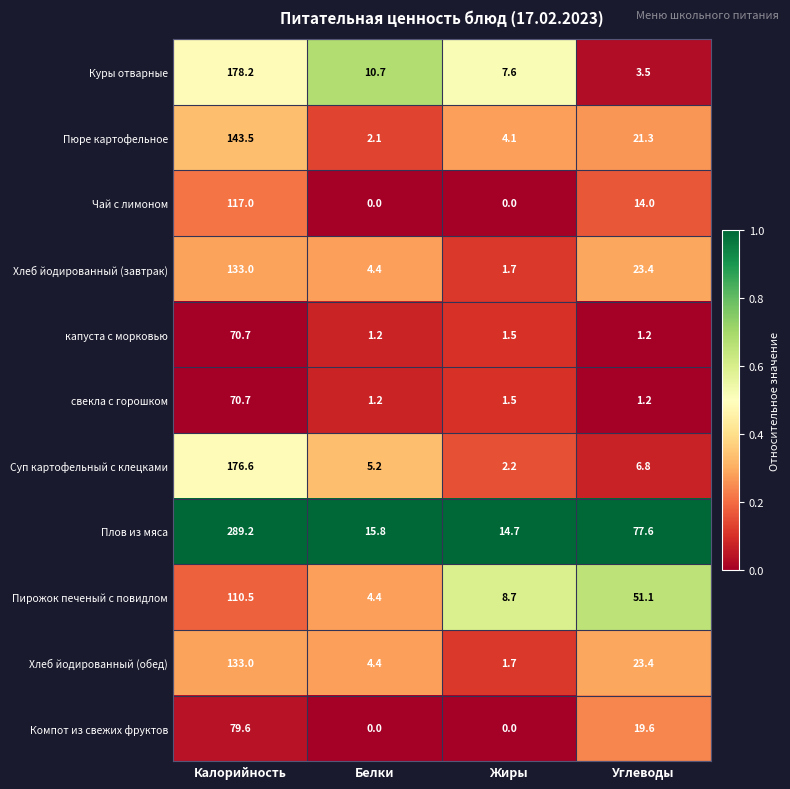

At which label does Пирожок печеный с повидлом first exceed 51?

Калорийность